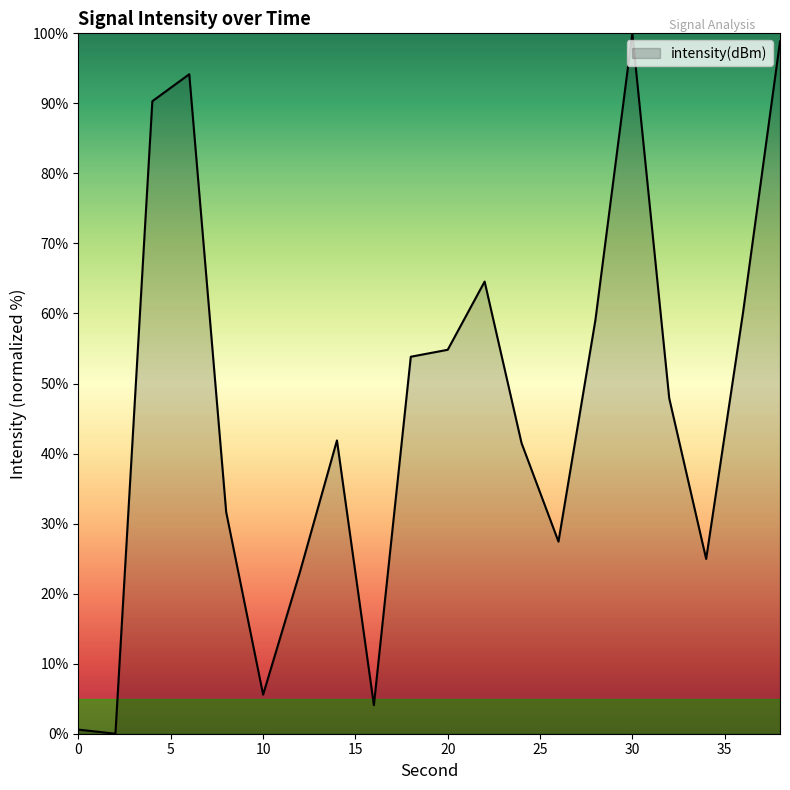

What is the difference between the maximum and minimum values?

100.0